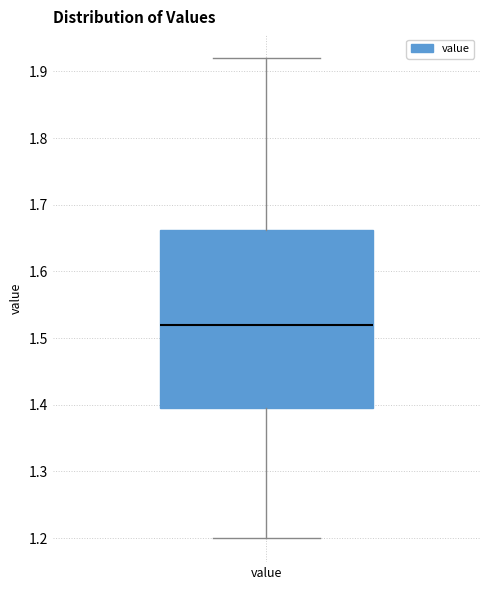

Where is the upper edge of the box for value on the y-axis? The values are not printed on the chart, so give them approximately, as read against the axis.

1.66